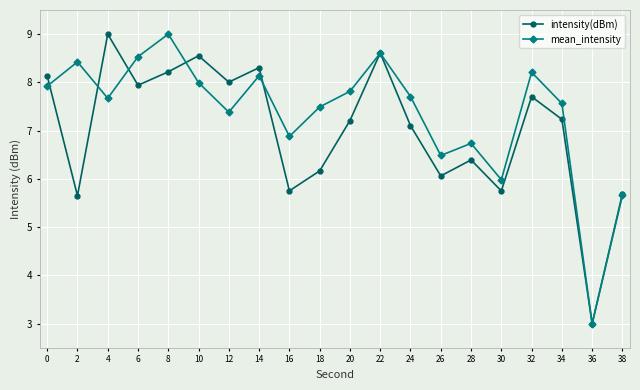

Where do intensity(dBm) and mean_intensity first cross each other?

0 and 2